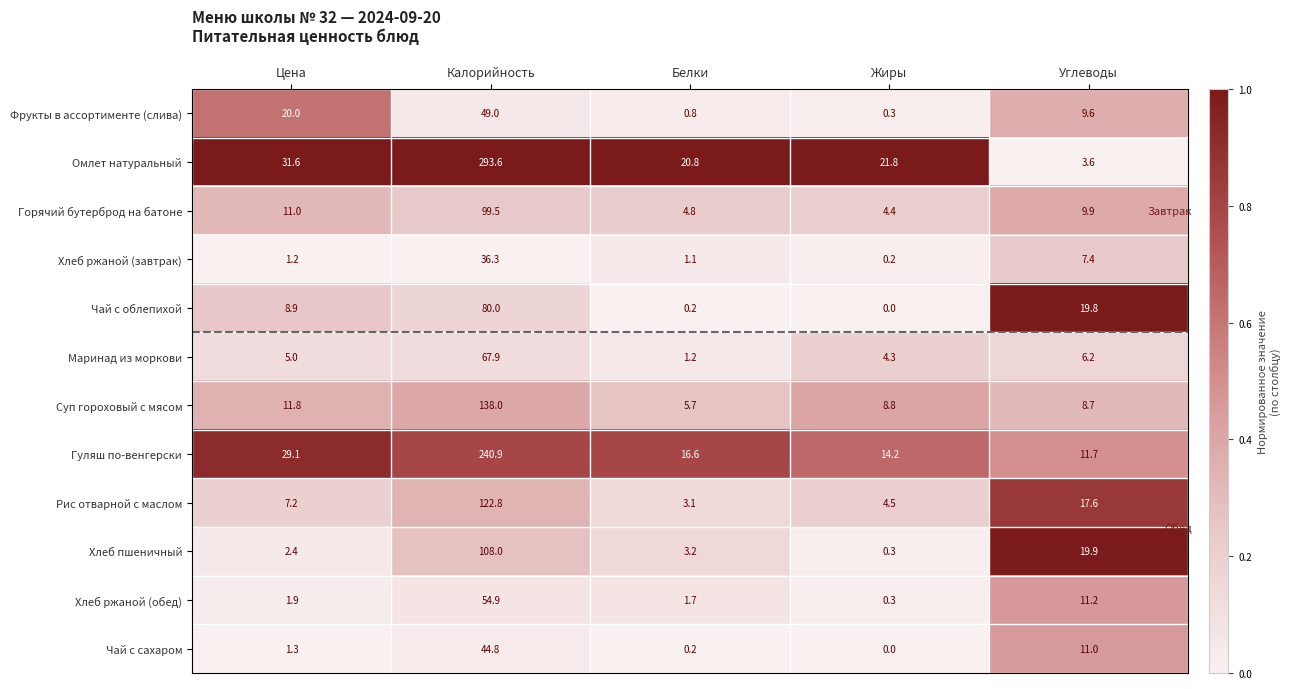

What is the spread (max minus min) of values at Жиры?

21.8